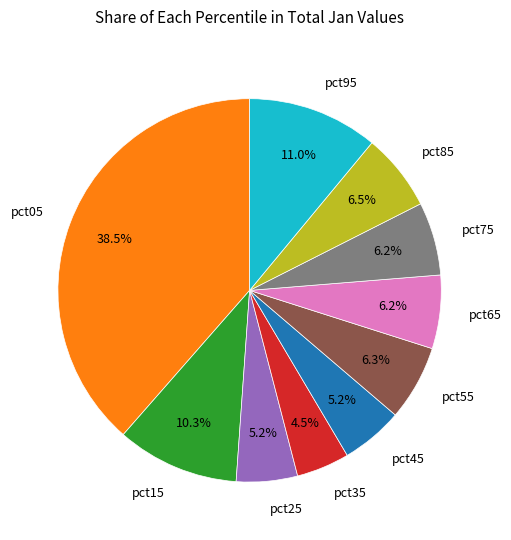

To the nearest percent, what percentage of the pie is pct25?

5%